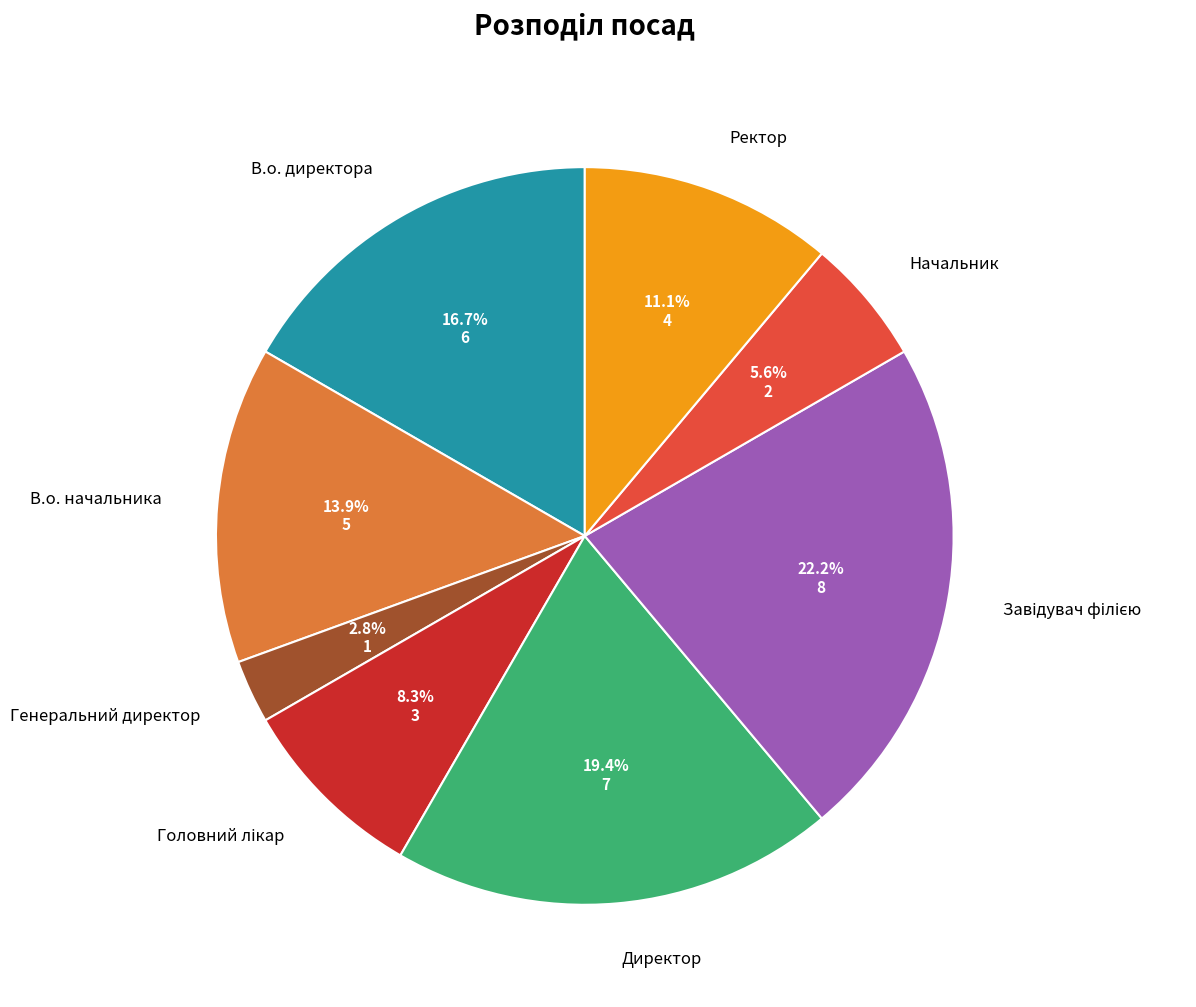

To the nearest percent, what is the difference between the largest and smallest slice percentages?

19%